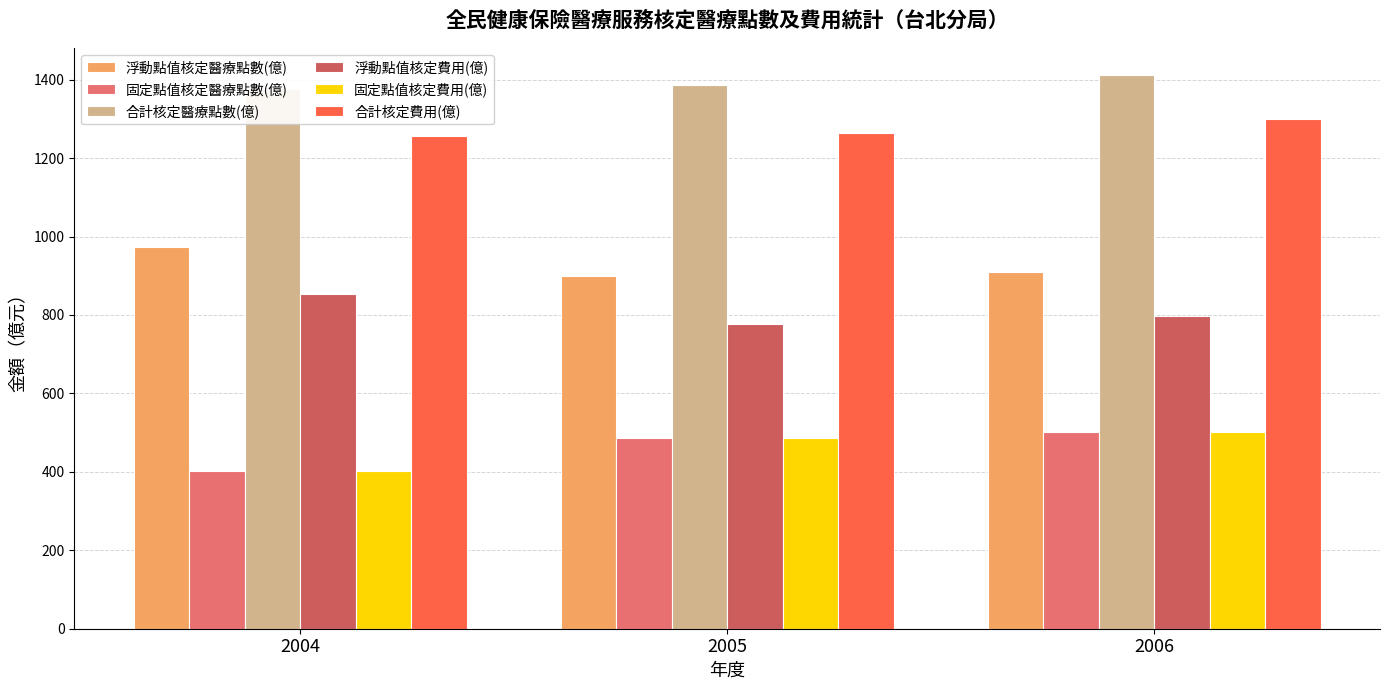

At which label does 合計核定醫療點數(億) first exceed 1386?

2005